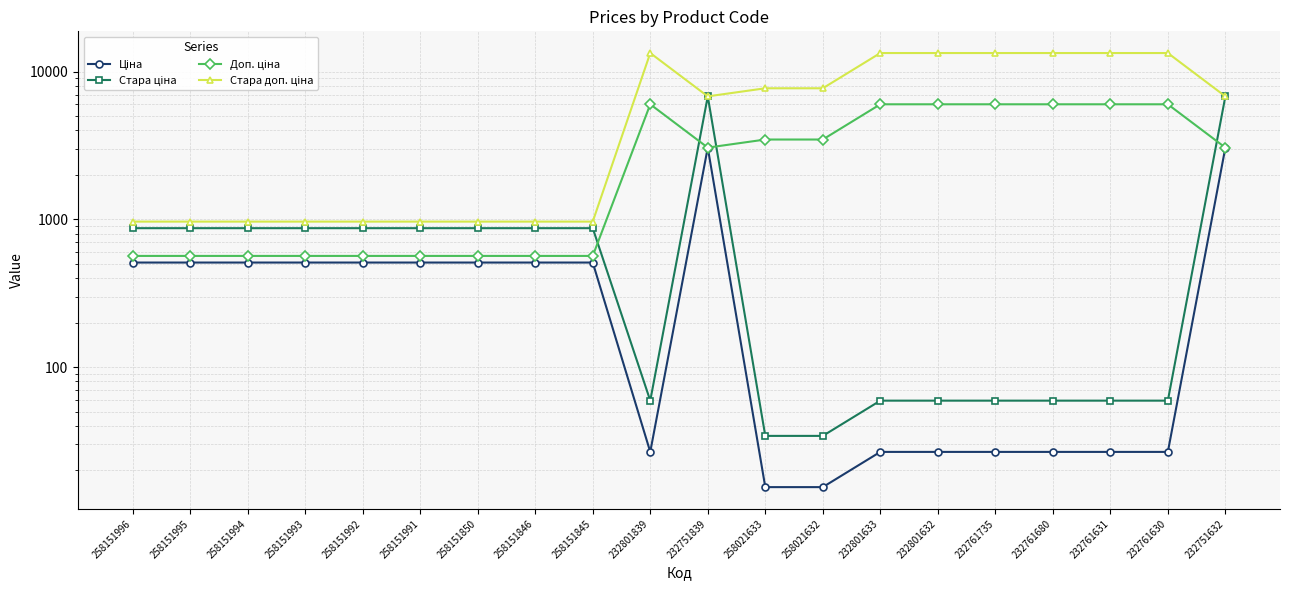

What position from the left is 258151991?

6